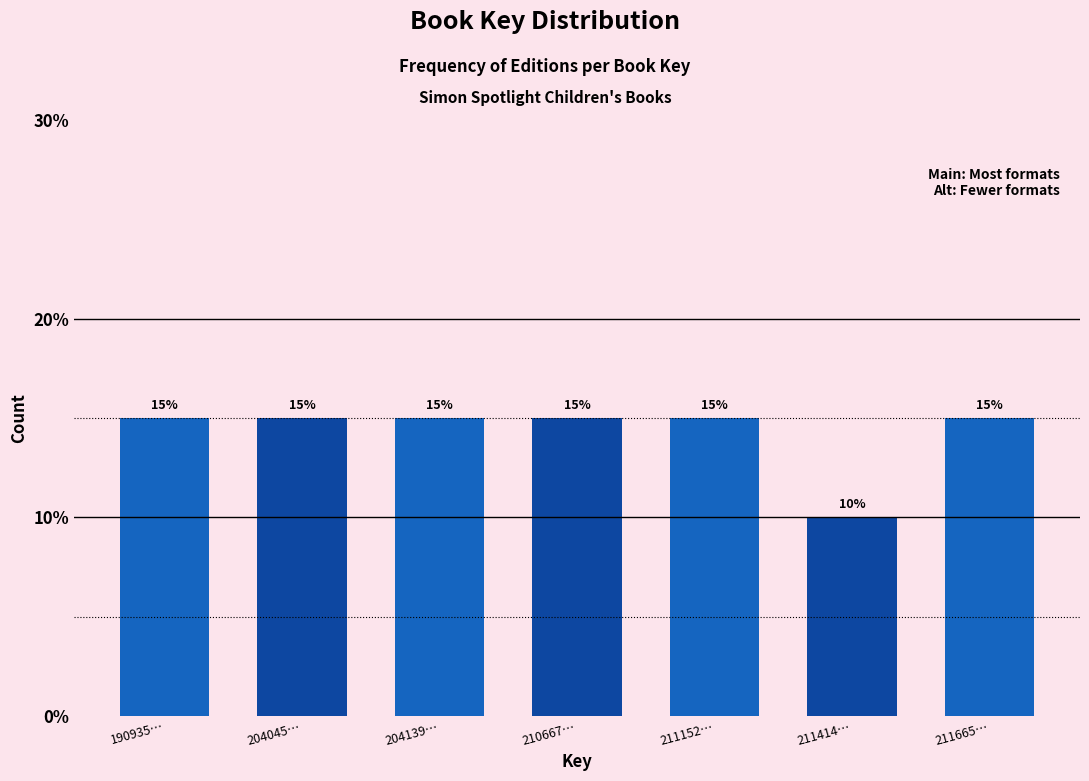

Reading left to right, what are all the values shown in this chart?

15	15	15	15	15	10	15